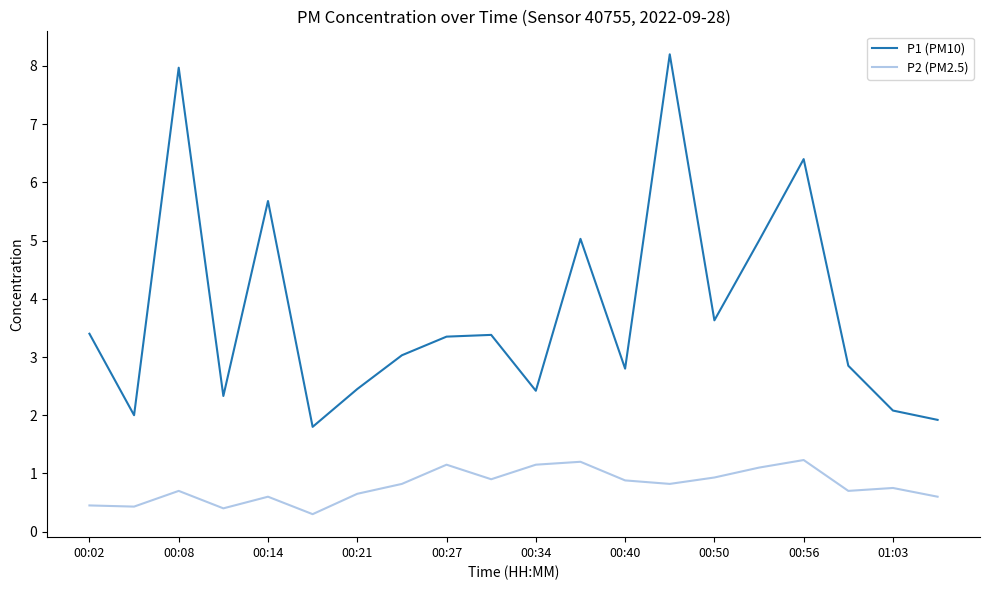

Which series has the largest range (max minus min)?

P1 (PM10)